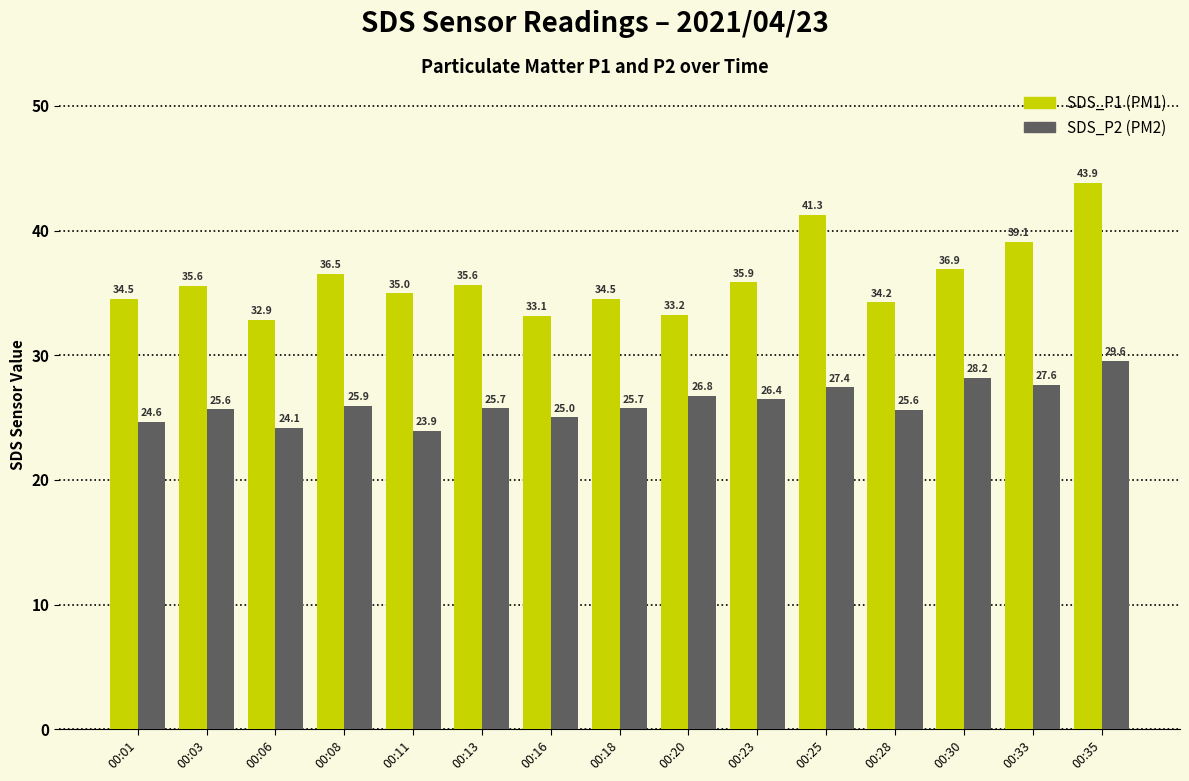

Which label corresponds to the smallest value in the chart?

00:11